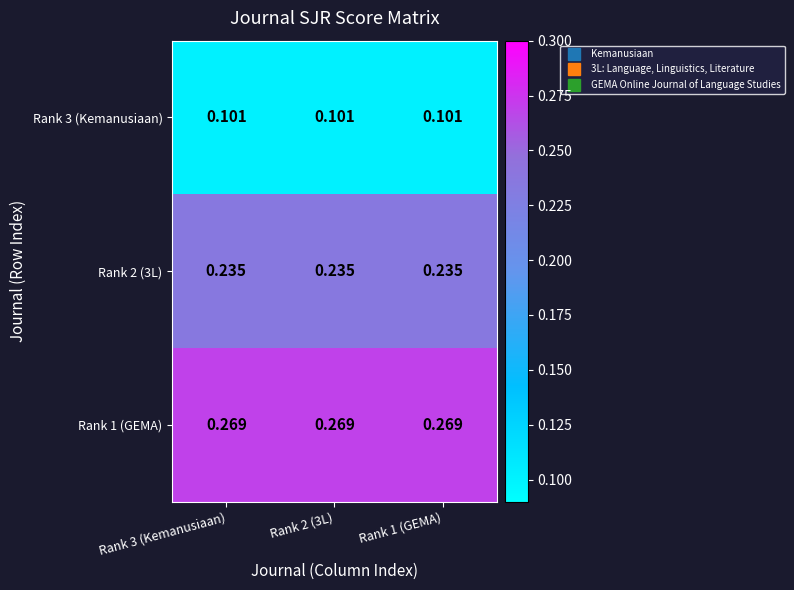

Is the value of Rank 2 (3L) at Rank 2 (3L) greater than the value of Rank 1 (GEMA) at Rank 2 (3L)?

No